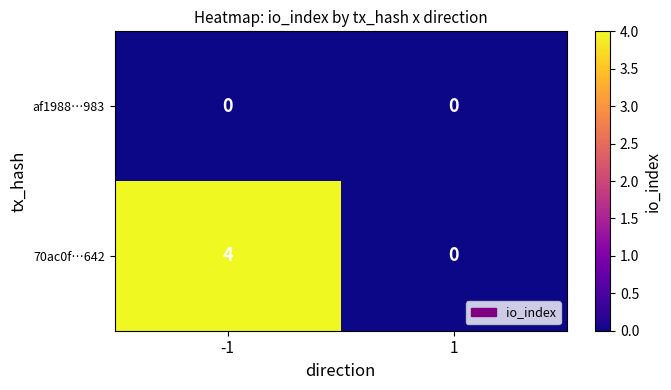

What is the spread (max minus min) of values at -1?

4